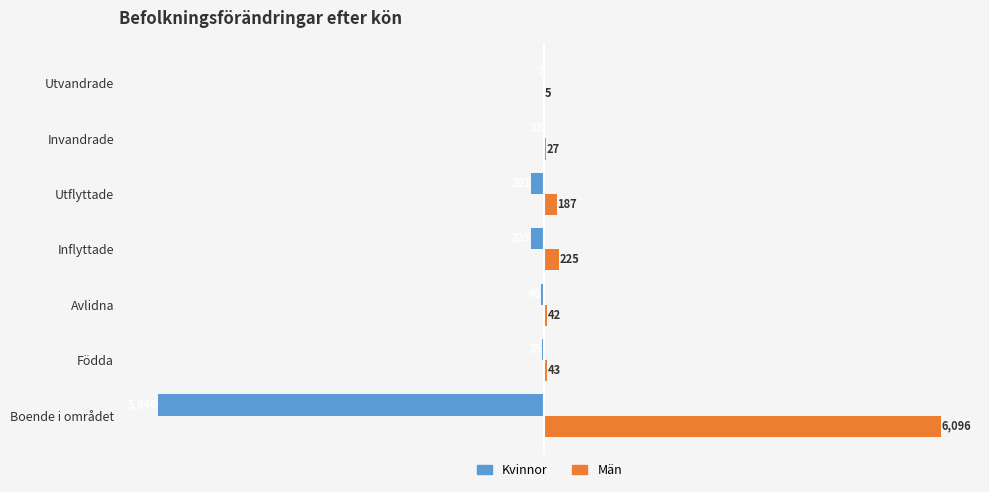

Where is Män nearest to the value 3050?

Inflyttade